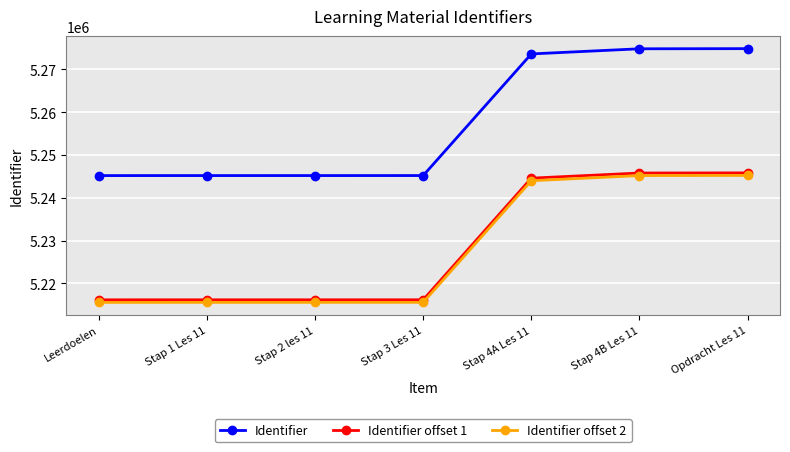

Is it true that Identifier offset 1 equals 5244594 at Stap 4A Les 11?

True